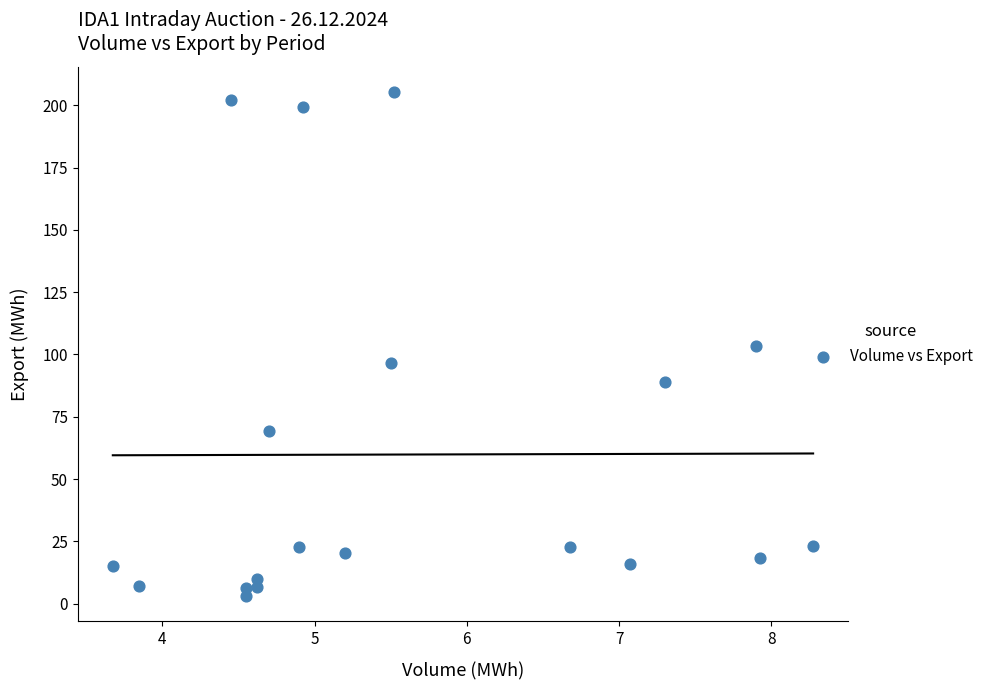

What is the range of Y values (max minus min)?

202.2